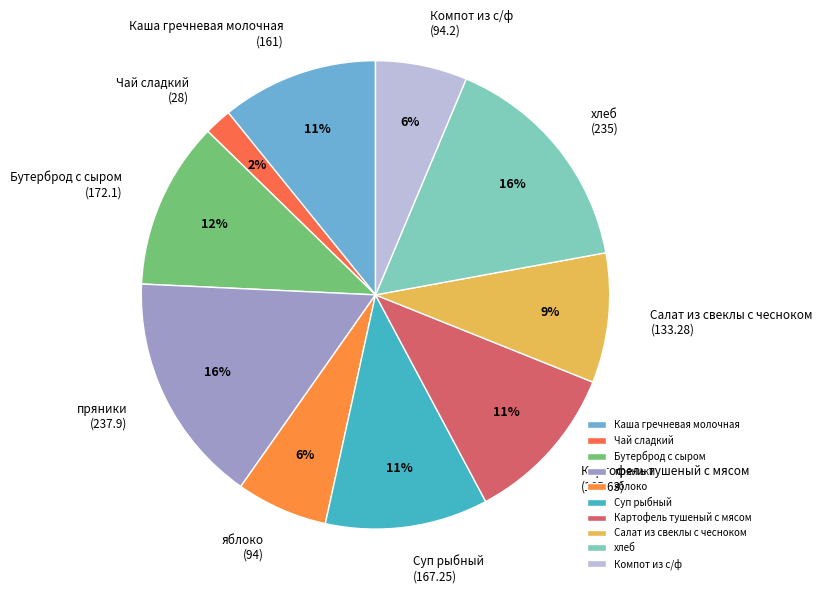

Does Картофель тушеный с мясом represent more than half of the total?

No